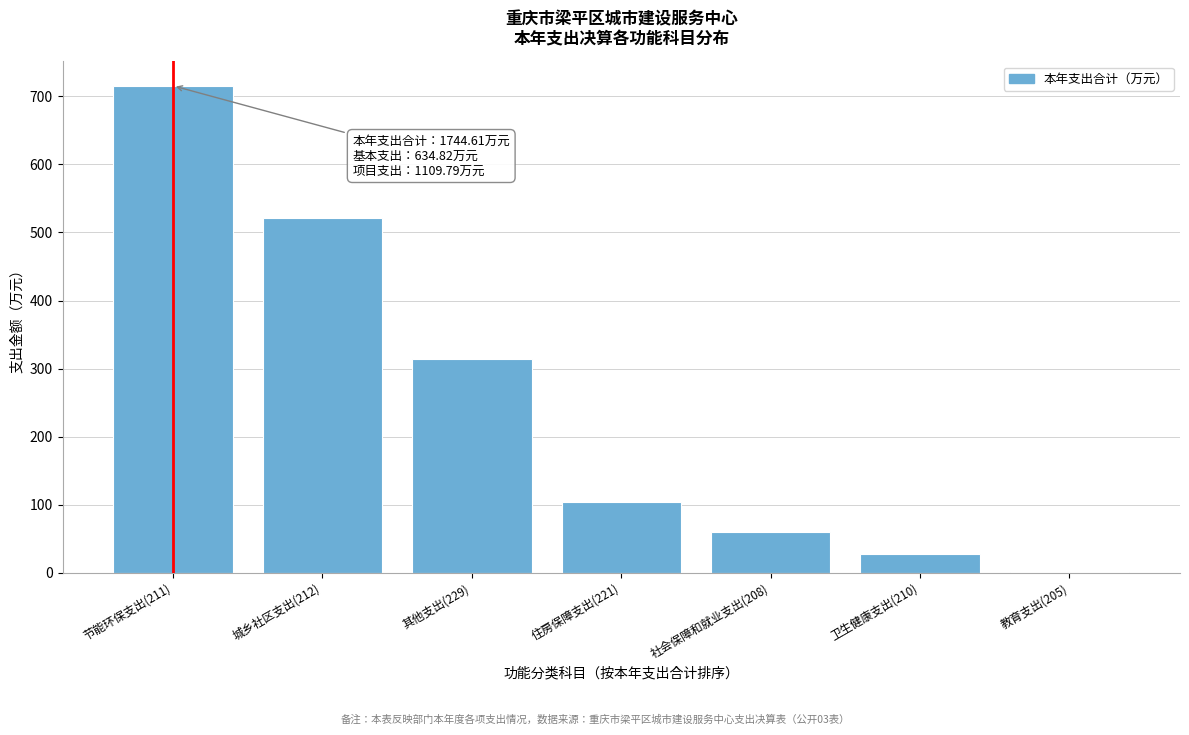

Reading left to right, transcribe all the data shown in this chart.

节能环保支出(211)=715.6	城乡社区支出(212)=521.7	其他支出(229)=314.5	住房保障支出(221)=103.6	社会保障和就业支出(208)=59.6	卫生健康支出(210)=27.9	教育支出(205)=1.8